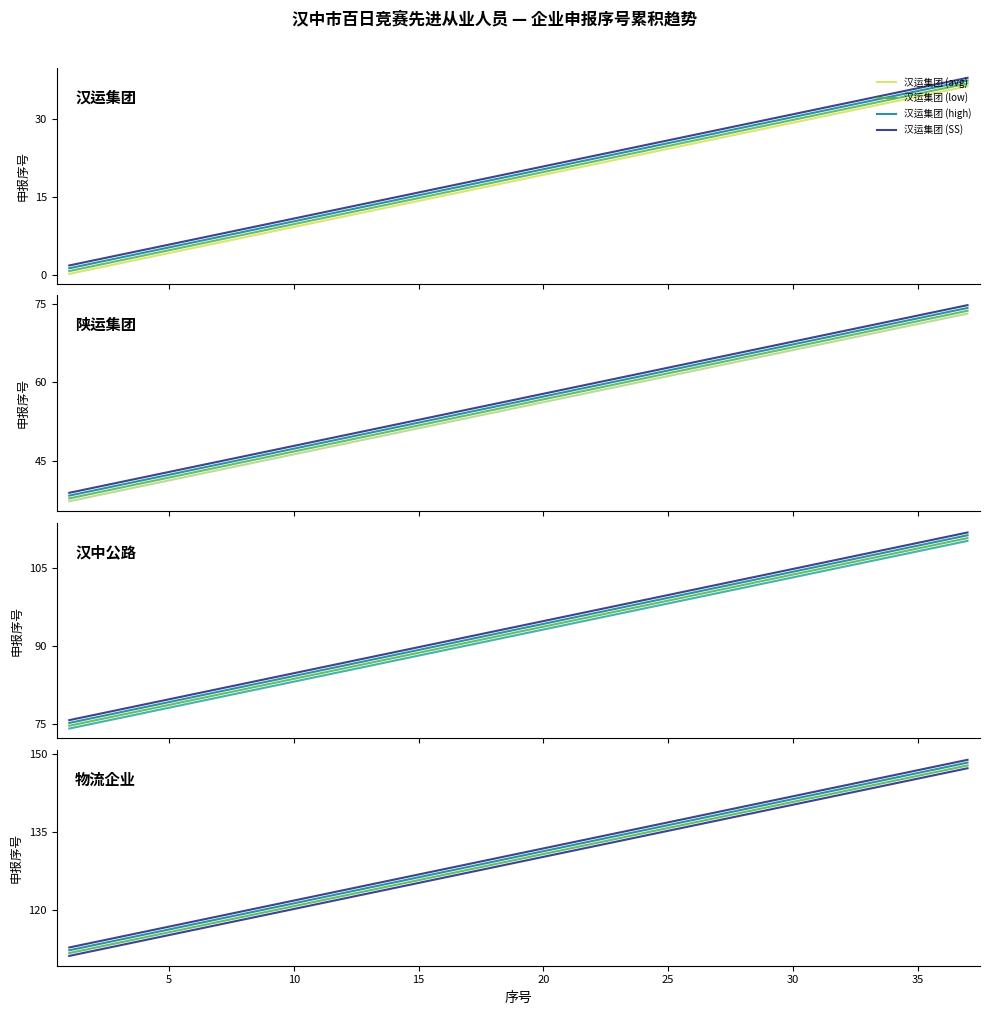

True or false: 陕运集团 and 汉中公路 cross at least once.

False